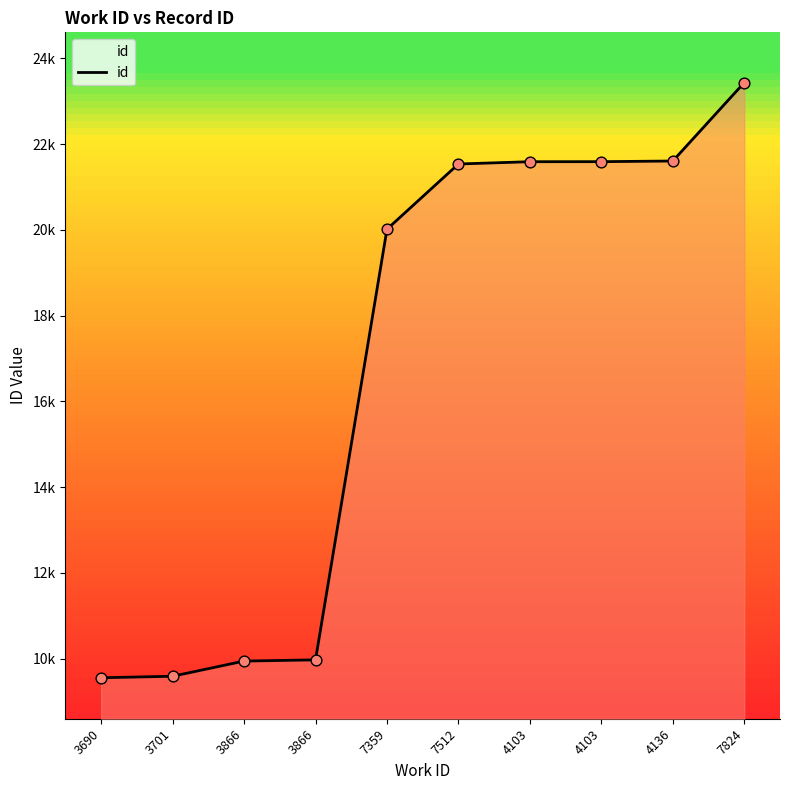

What is the change in value from 3690 to 4103?

+12033